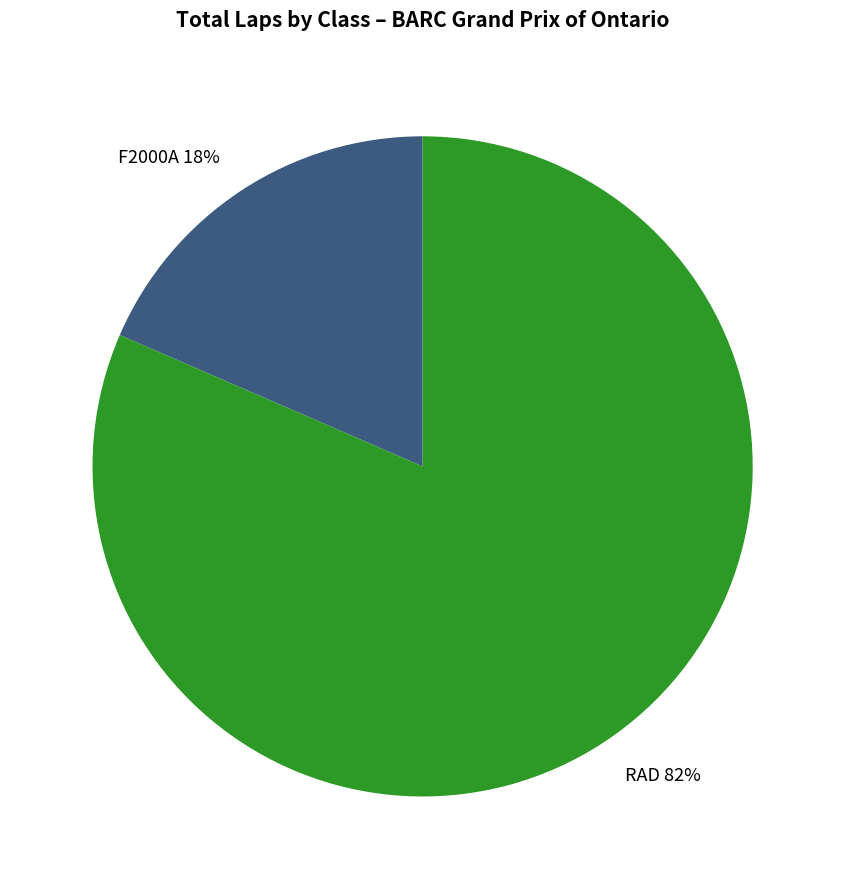

Which slice is the smallest?

F2000A